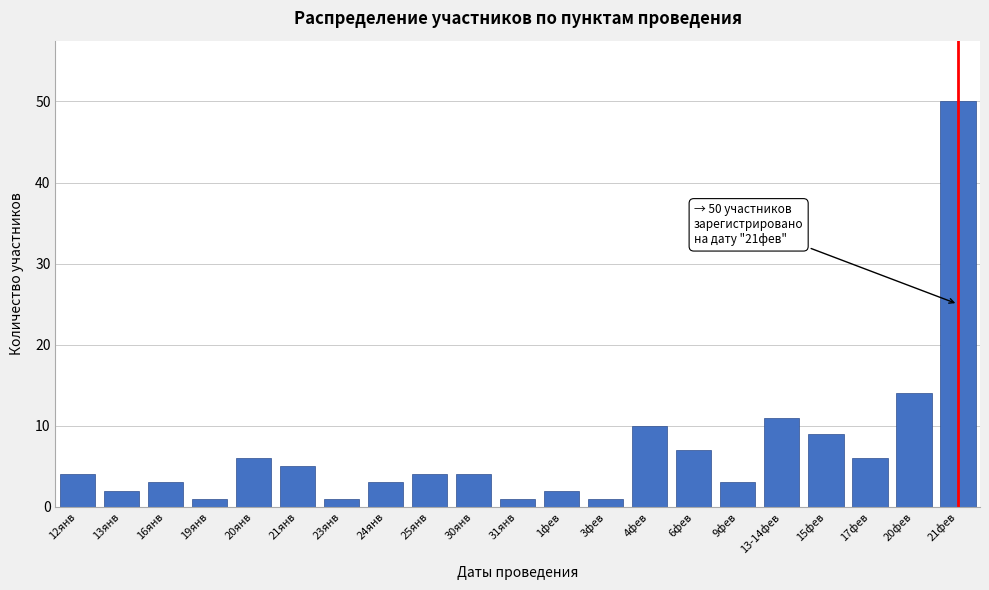

Reading left to right, list all the values displayed in this chart.

4	2	3	1	6	5	1	3	4	4	1	2	1	10	7	3	11	9	6	14	50